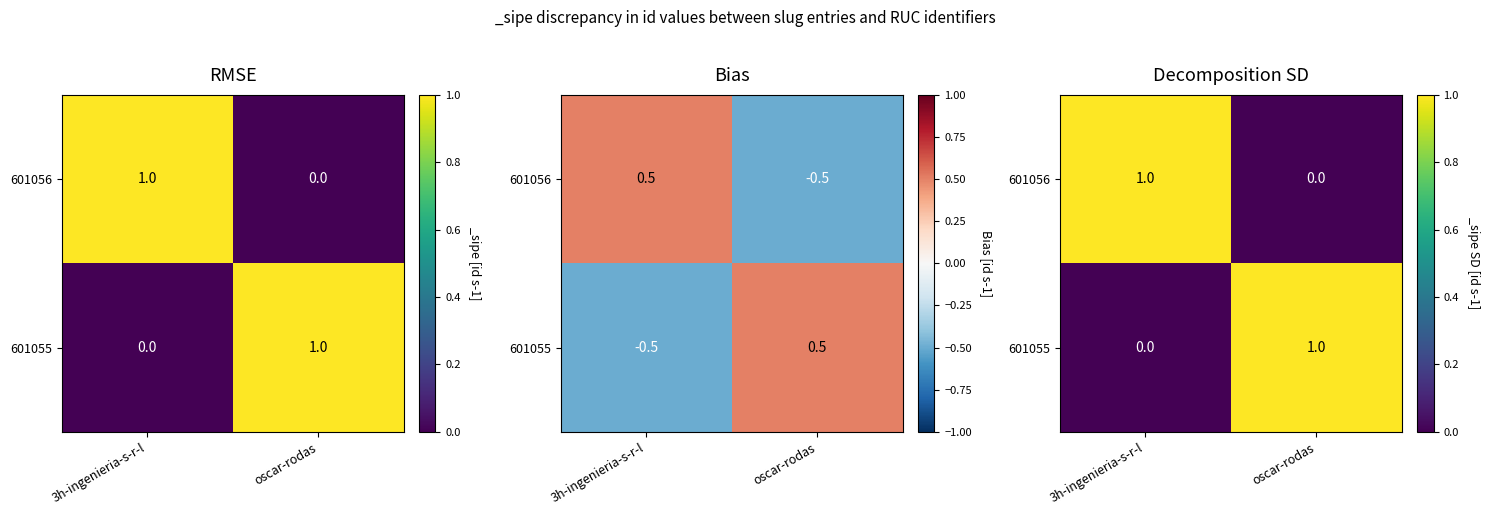

What is the greatest value displayed?

1